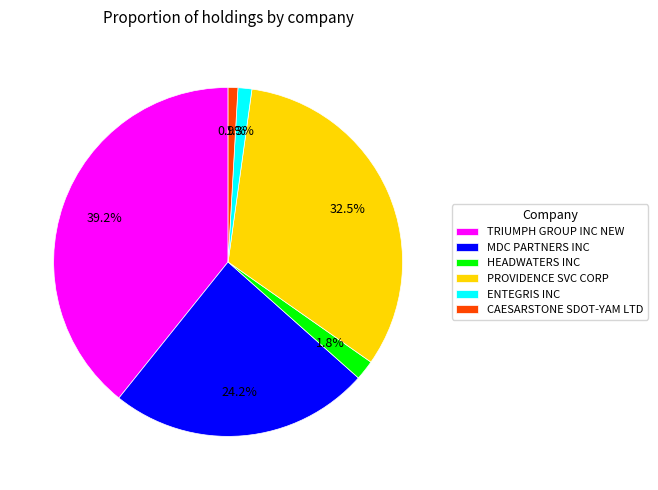

Between ENTEGRIS INC and PROVIDENCE SVC CORP, which is larger?

PROVIDENCE SVC CORP